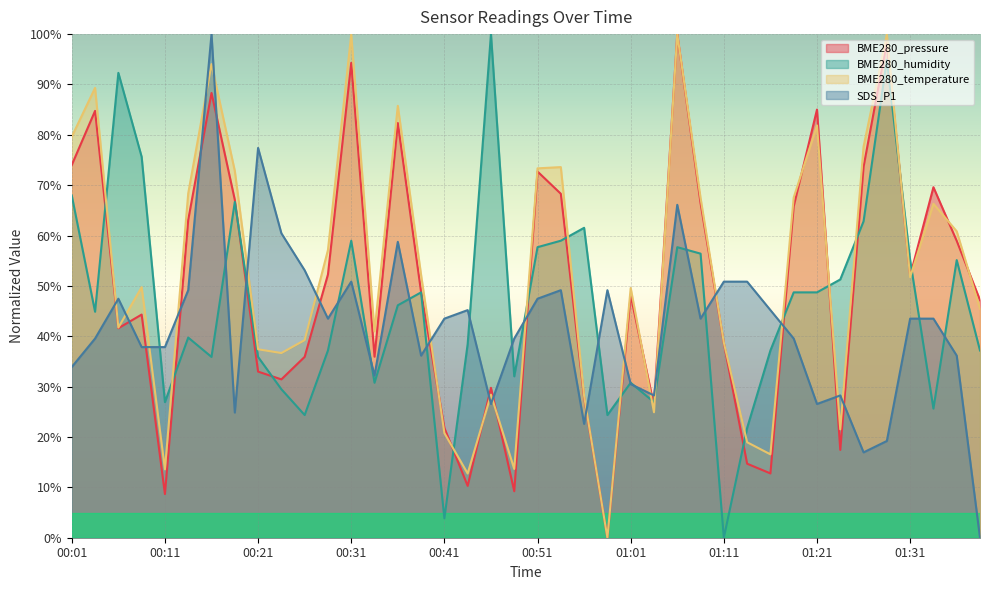

How many lines are shown in the chart?

4